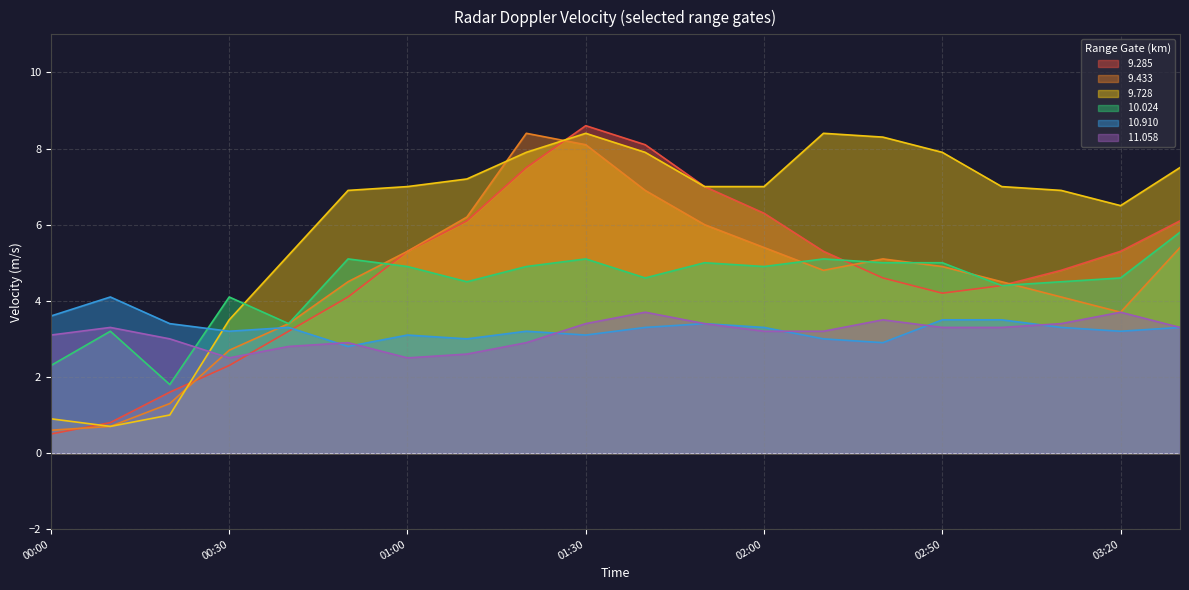

Reading right to left, what are all the values shown in this chart?

 9.285: 6.1	5.3	4.8	4.4	4.2	4.6	5.3	6.3	7.0	8.1	8.6	7.5	6.1	5.3	4.1	3.2	2.3	1.6	0.8	0.5
 9.433: 5.4	3.7	4.1	4.5	4.9	5.1	4.8	5.4	6.0	6.9	8.1	8.4	6.2	5.3	4.5	3.4	2.7	1.3	0.7	0.6
 9.728: 7.5	6.5	6.9	7.0	7.9	8.3	8.4	7.0	7.0	7.9	8.4	7.9	7.2	7.0	6.9	5.2	3.5	1.0	0.7	0.9
 10.024: 5.8	4.6	4.5	4.4	5.0	5.0	5.1	4.9	5.0	4.6	5.1	4.9	4.5	4.9	5.1	3.4	4.1	1.8	3.2	2.3
 10.910: 3.3	3.2	3.3	3.5	3.5	2.9	3.0	3.3	3.4	3.3	3.1	3.2	3.0	3.1	2.8	3.3	3.2	3.4	4.1	3.6
 11.058: 3.3	3.7	3.4	3.3	3.3	3.5	3.2	3.2	3.4	3.7	3.4	2.9	2.6	2.5	2.9	2.8	2.5	3.0	3.3	3.1